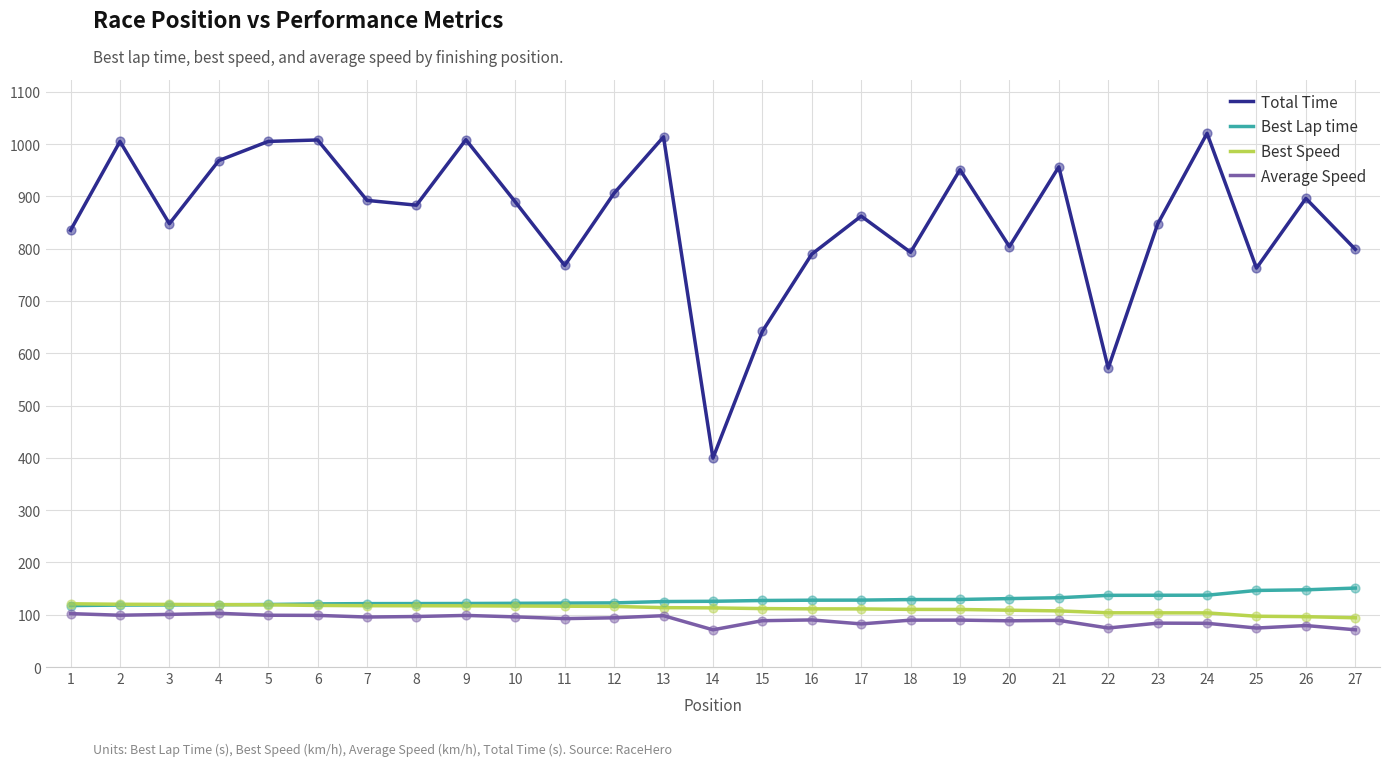

What is the total value across all series at 9?

1345.7